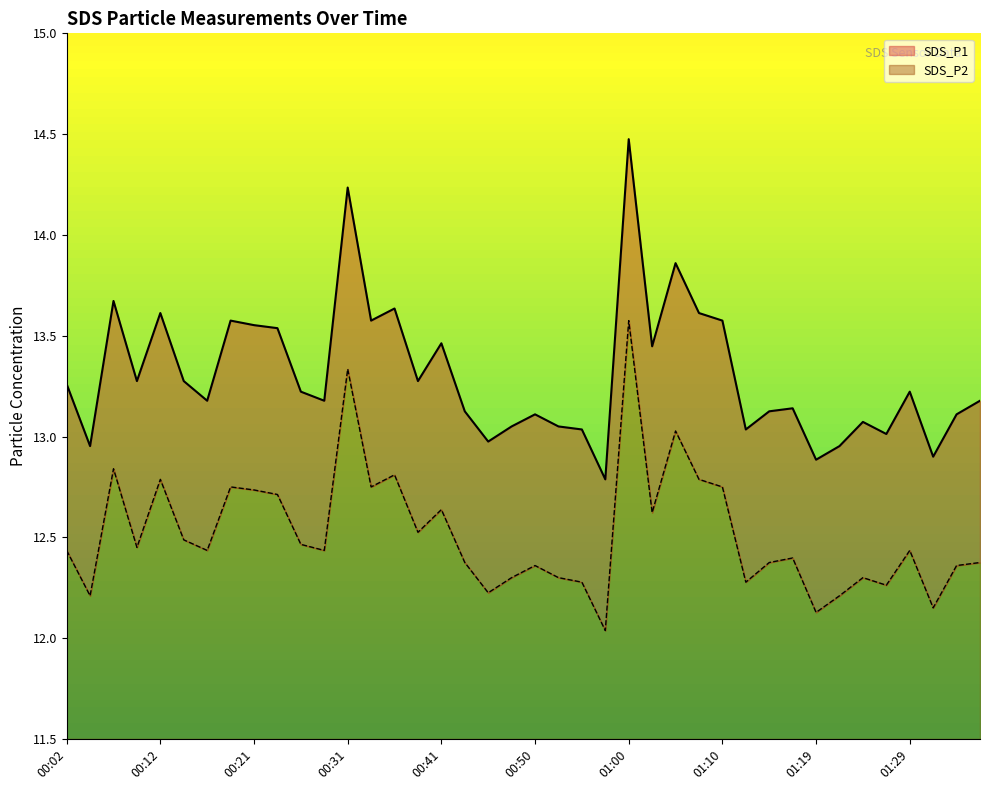

What are all the series names shown in the legend?

SDS_P1, SDS_P2